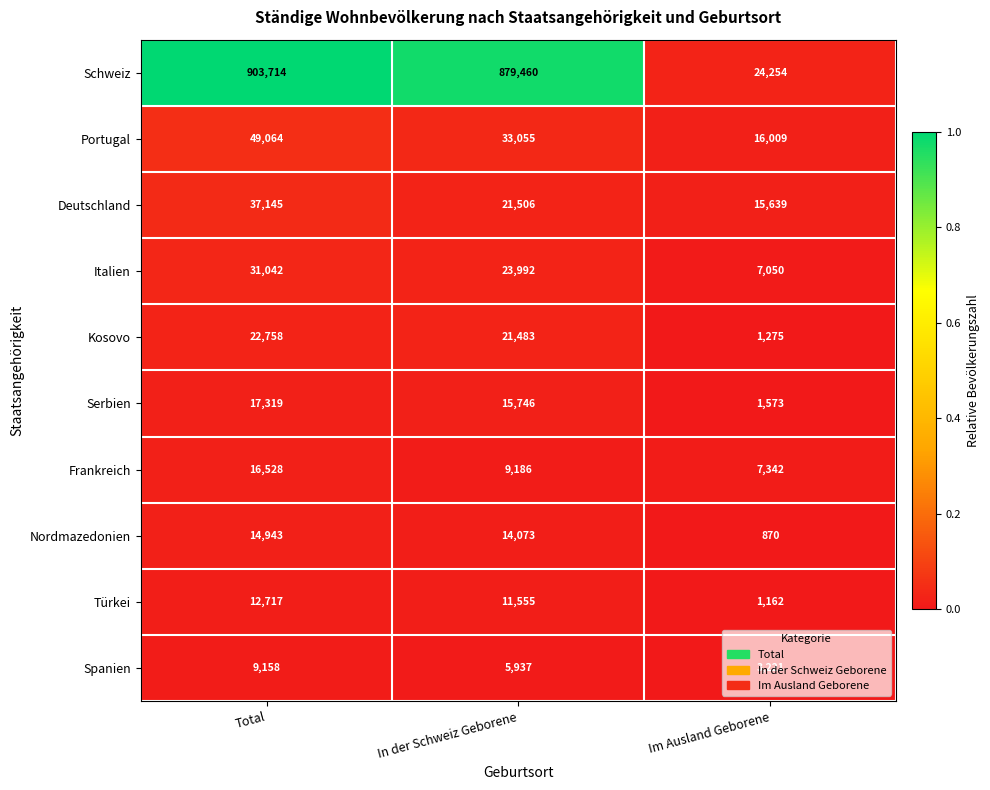

Which series has the largest range (max minus min)?

Schweiz